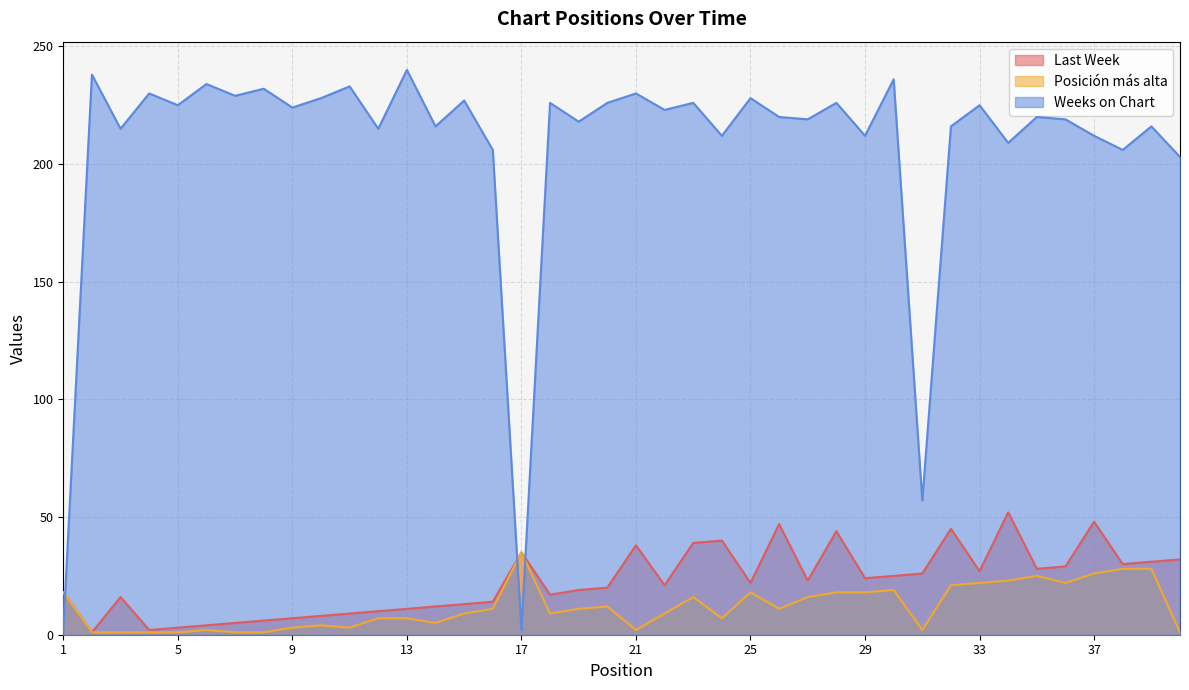

Is the value of Weeks on Chart at 16 greater than the value of Posición más alta at 1?

Yes